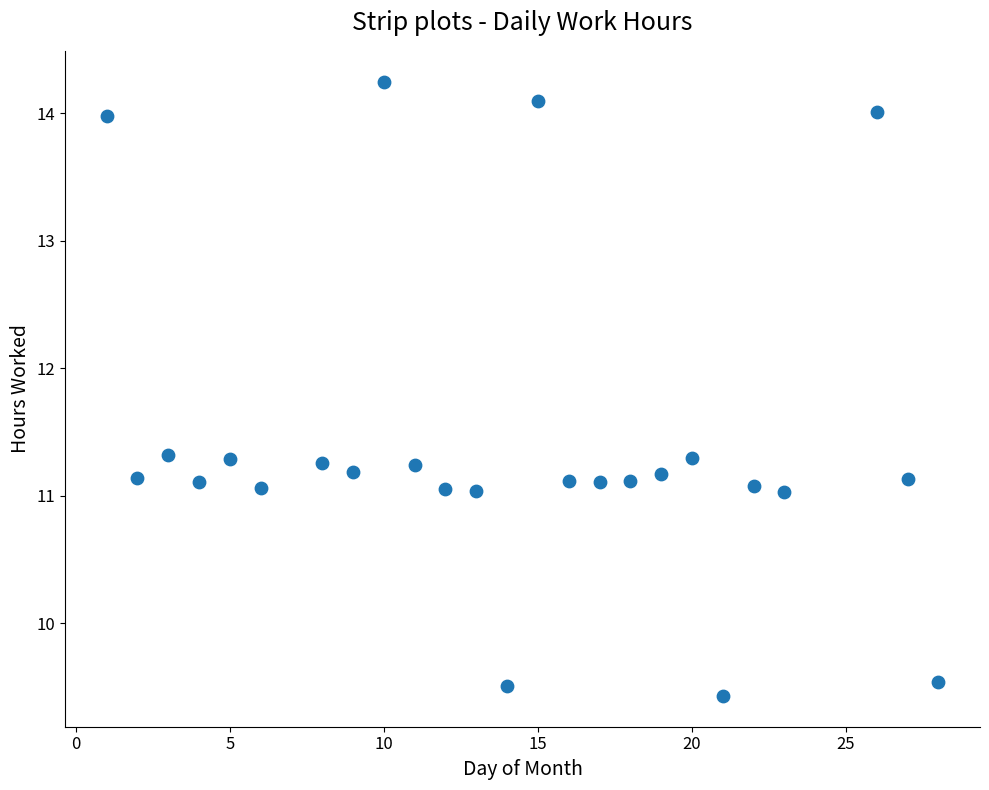

What is the range of X values (max minus min)?

27.0